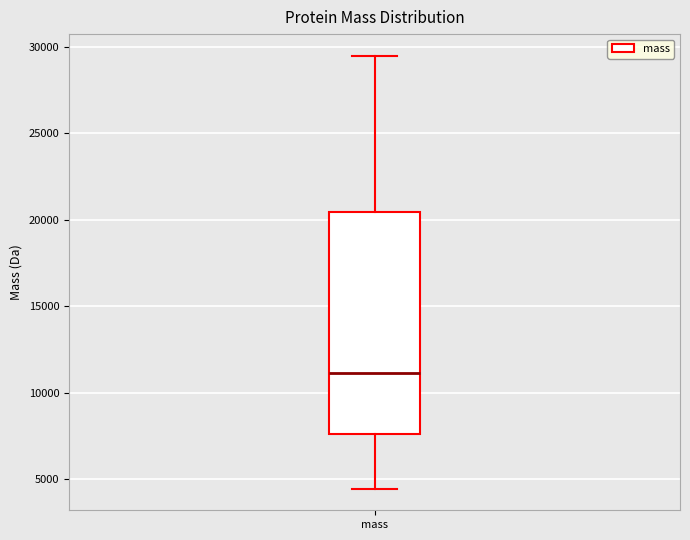

Transcribe this box plot: give where the median line is, the range the box spans, and where the two whiskers end, as read against the y-axis. The values are not printed on the chart, so give them approximately, as read against the axis.

median 11000, box 7500 to 20500, whiskers 4500 to 29500